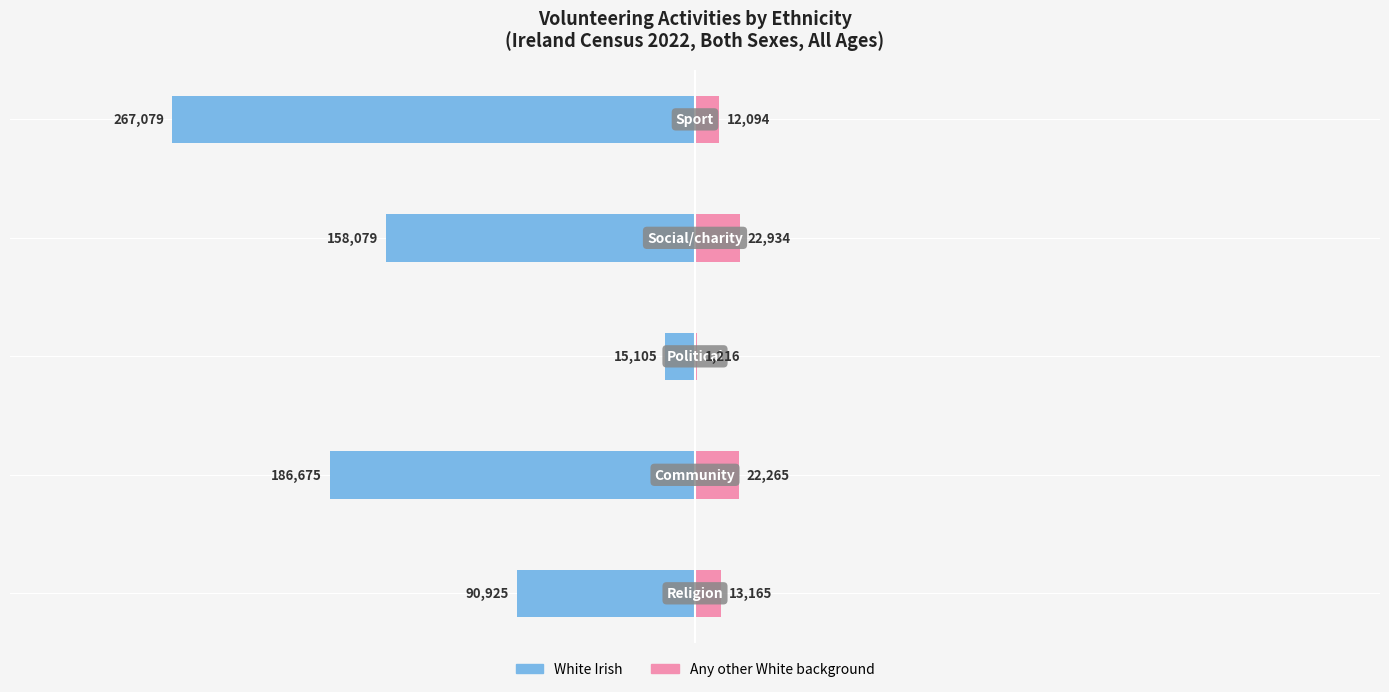

What is the average value of the White Irish series?

-143573